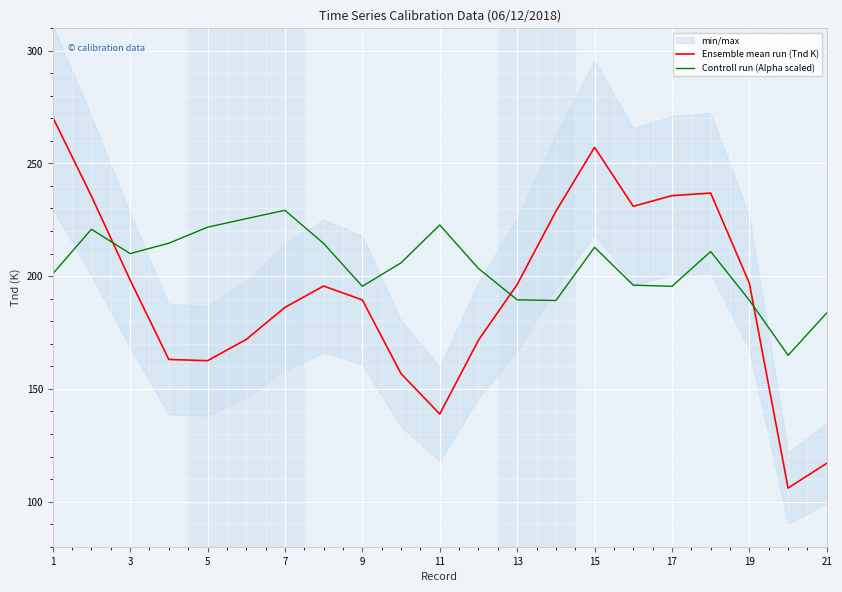

What is the approximate value of Controll run (Alpha scaled) at 21?

183.7